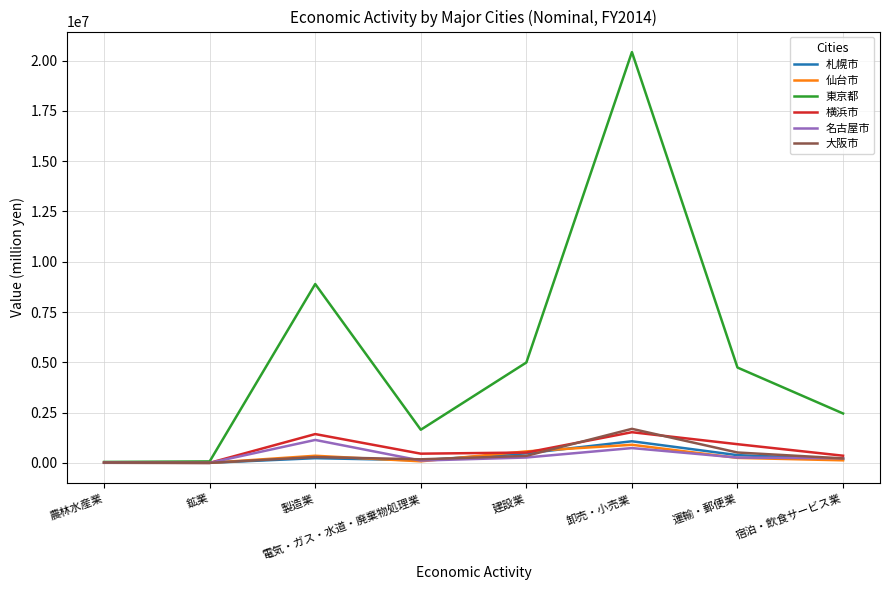

What is the greatest value displayed?

20427310.0